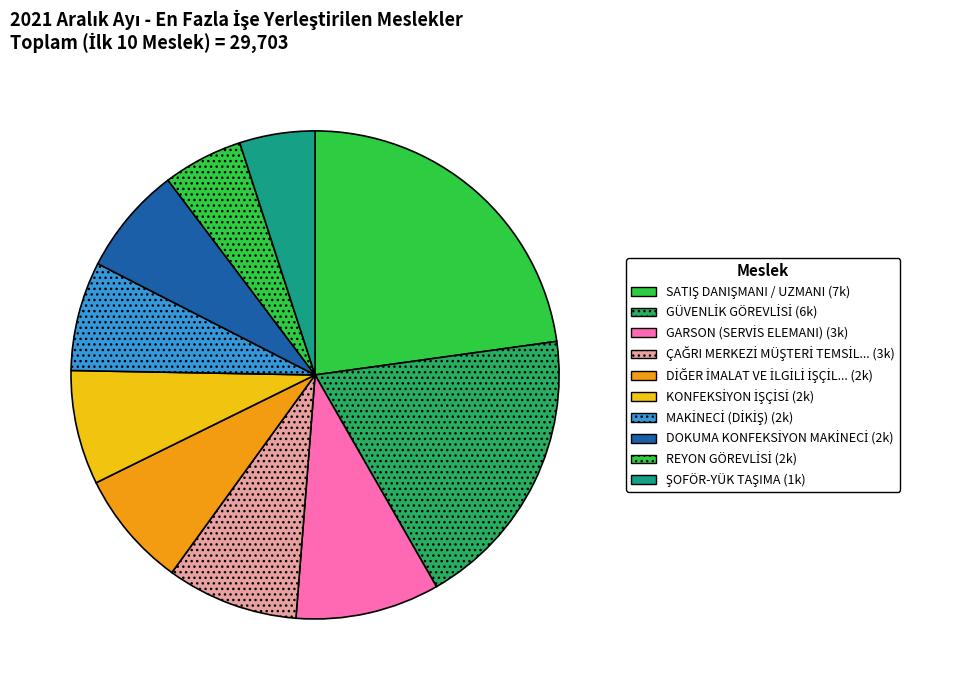

How many segments does this pie chart have?

10